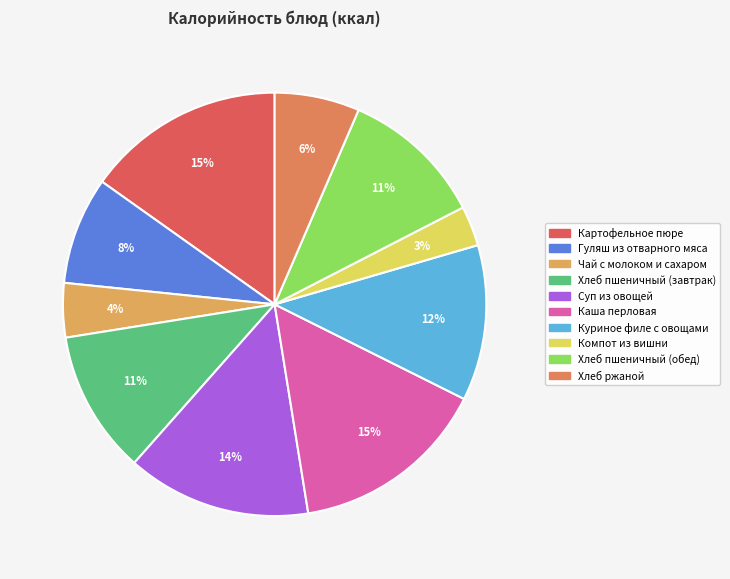

Count the number of slices in the pie.

10